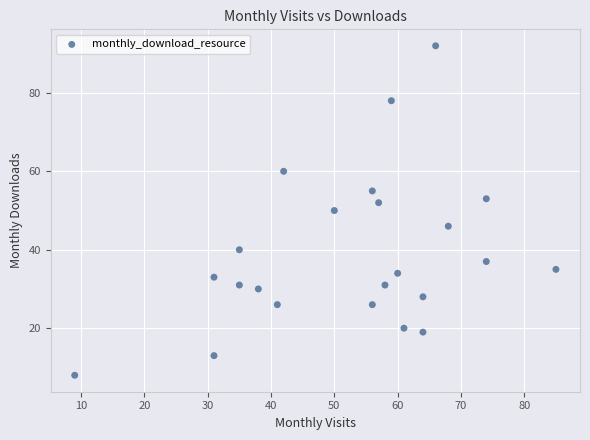

What is the range of Y values (max minus min)?

84